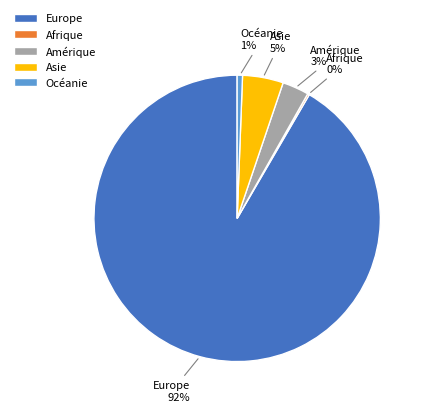

Do Asie and Océanie together represent more than half of the pie?

No